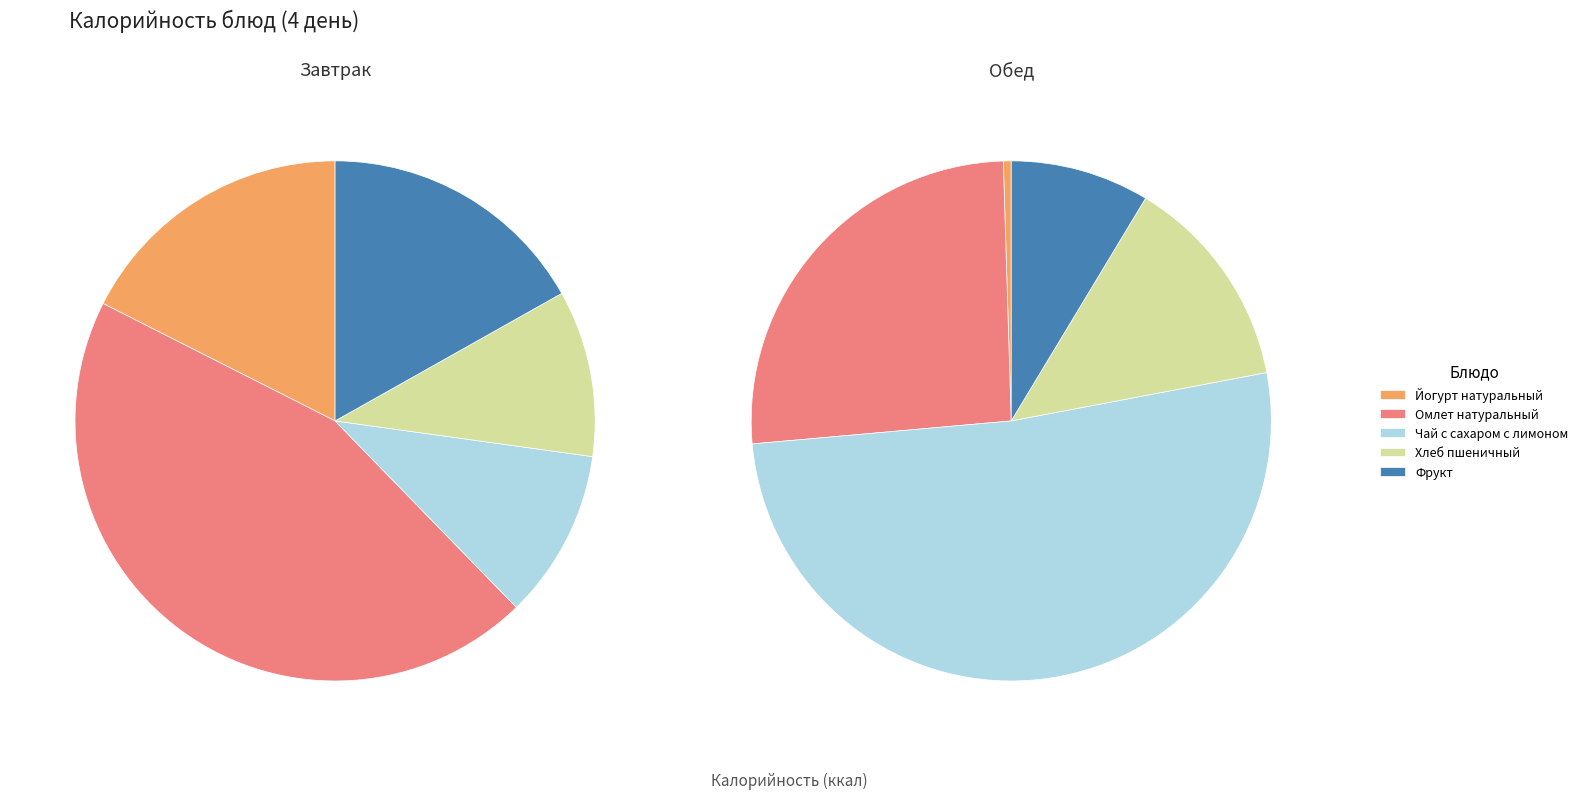

Count the number of slices in the pie.

10